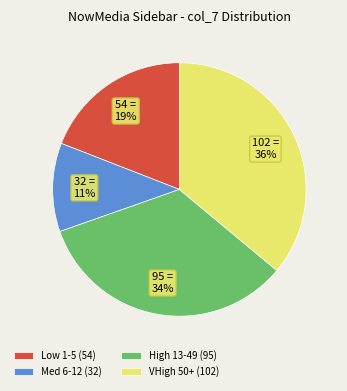

How many segments does this pie chart have?

4